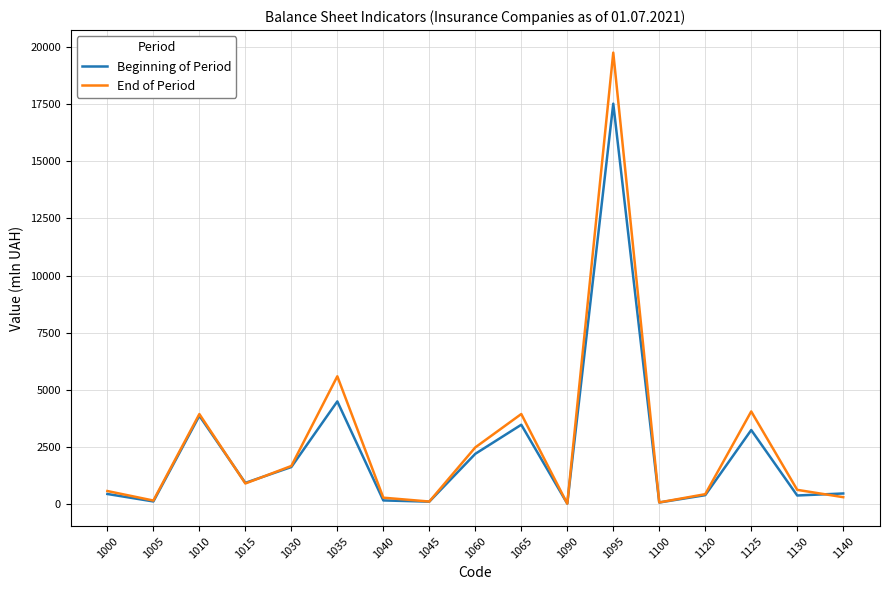

List the series in order of their overall mean, lowest first.

Beginning of Period, End of Period